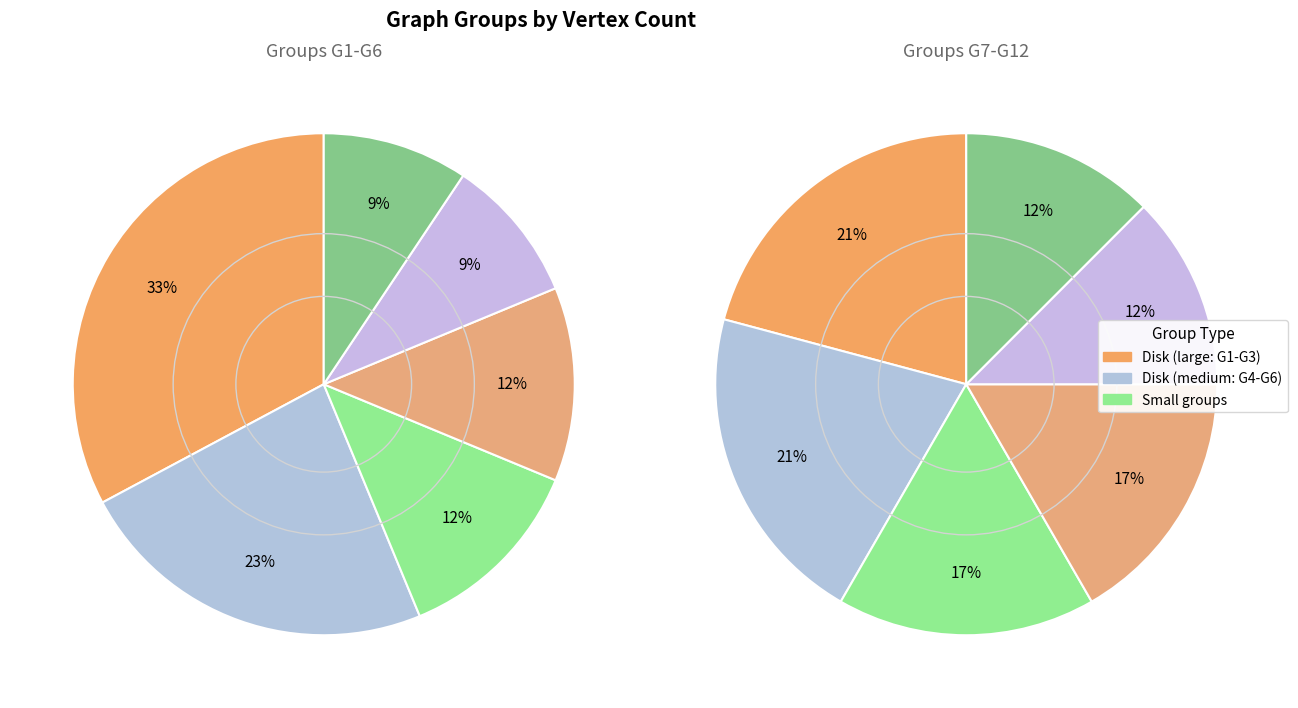

Which slice is the largest?

G1